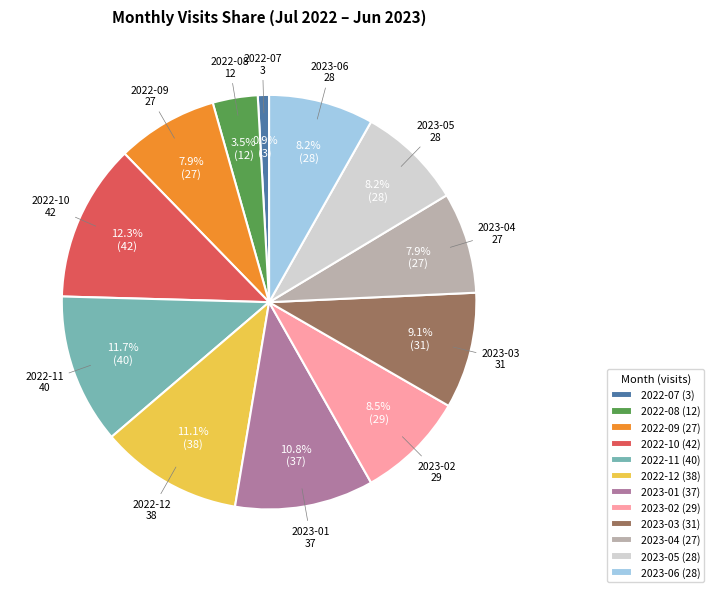

To the nearest percent, what is the difference between the largest and smallest slice percentages?

11%